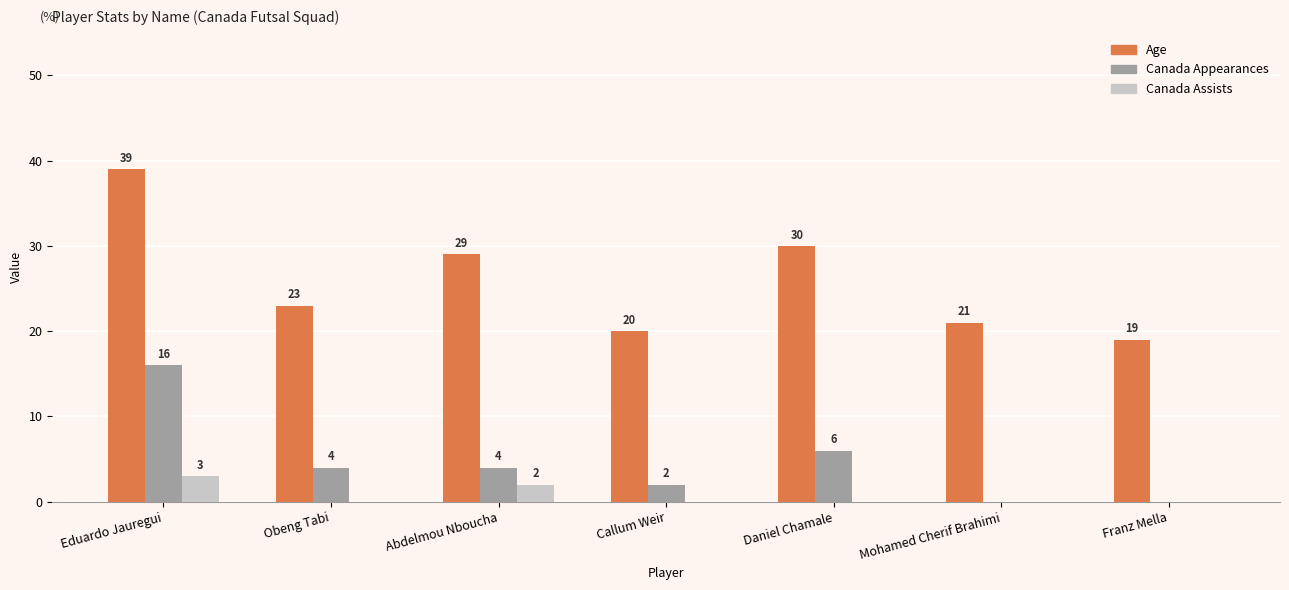

What value does the Age series have at Franz Mella?

19